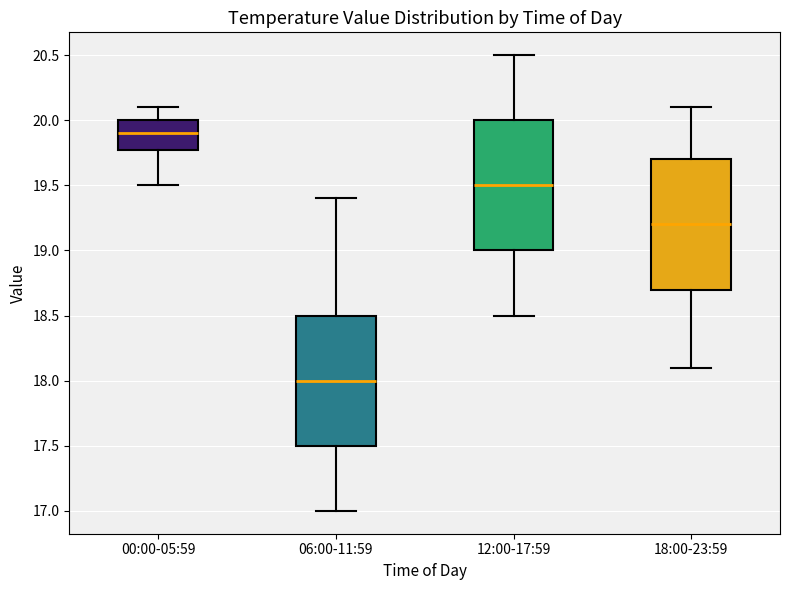

Which box's median line is the highest?

00:00-05:59